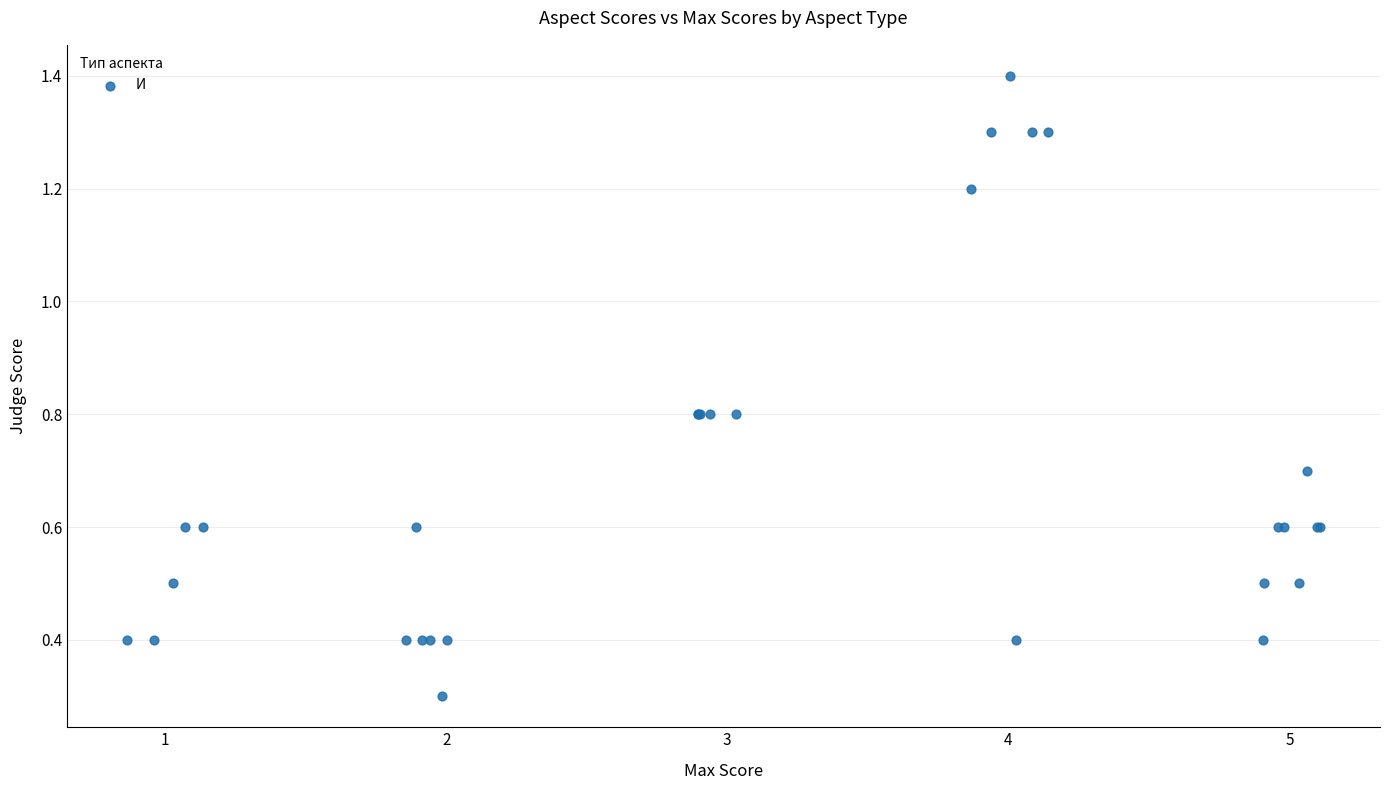

What Y value in the scatter plot is closest to 0?

0.3